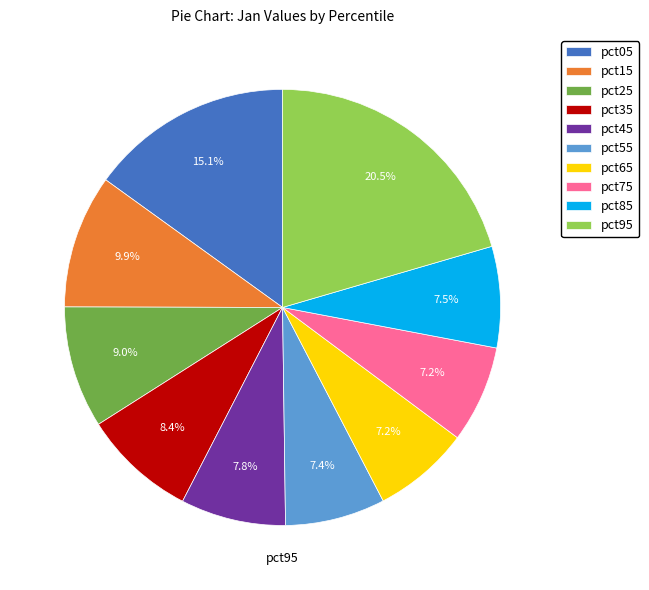

Is pct15 the majority of the pie?

No